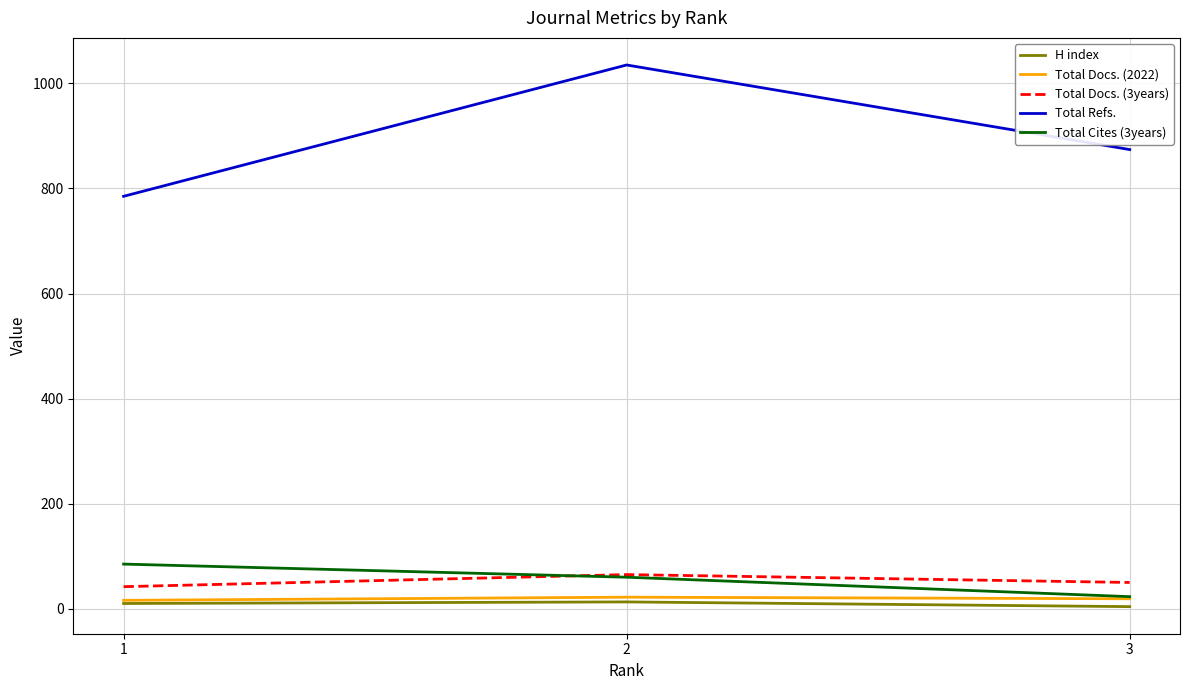

How many Total Cites (3years) values are between 23 and 85?

3